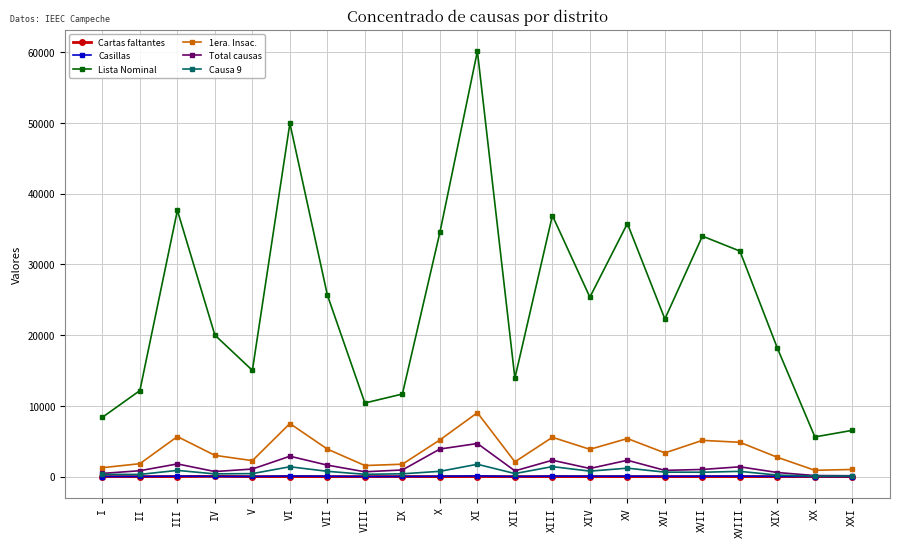

True or false: Total causas has a value of 720 at IV.

True